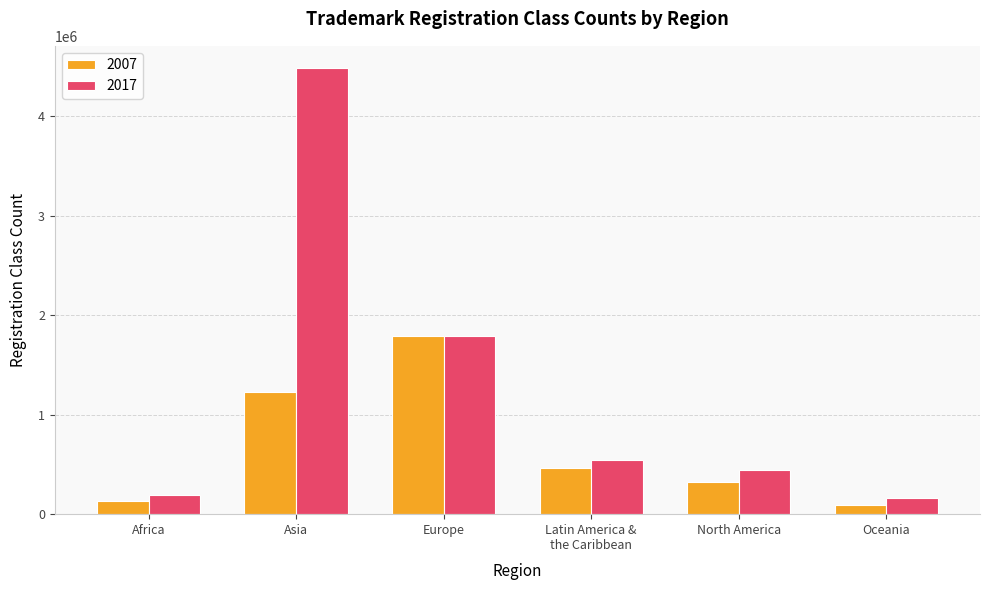

Count the number of data series in this chart.

2